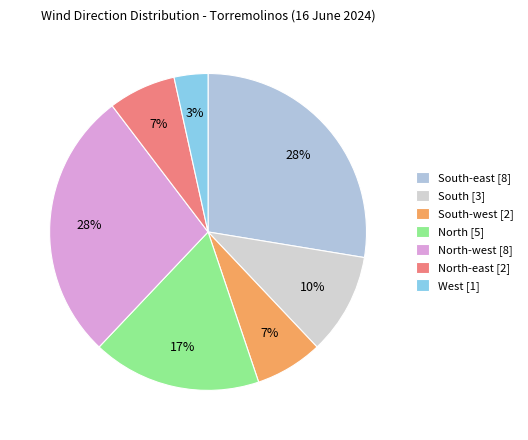

Which slice is the smallest?

West [1]